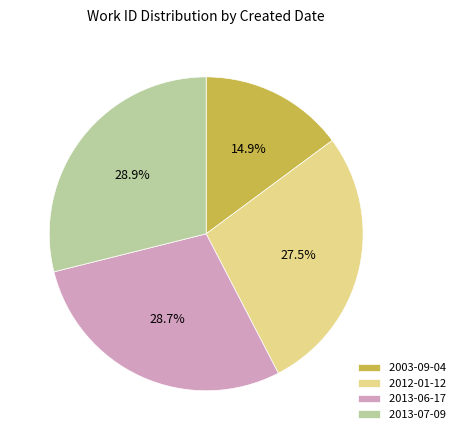

Does 2013-07-09 represent more than half of the total?

No